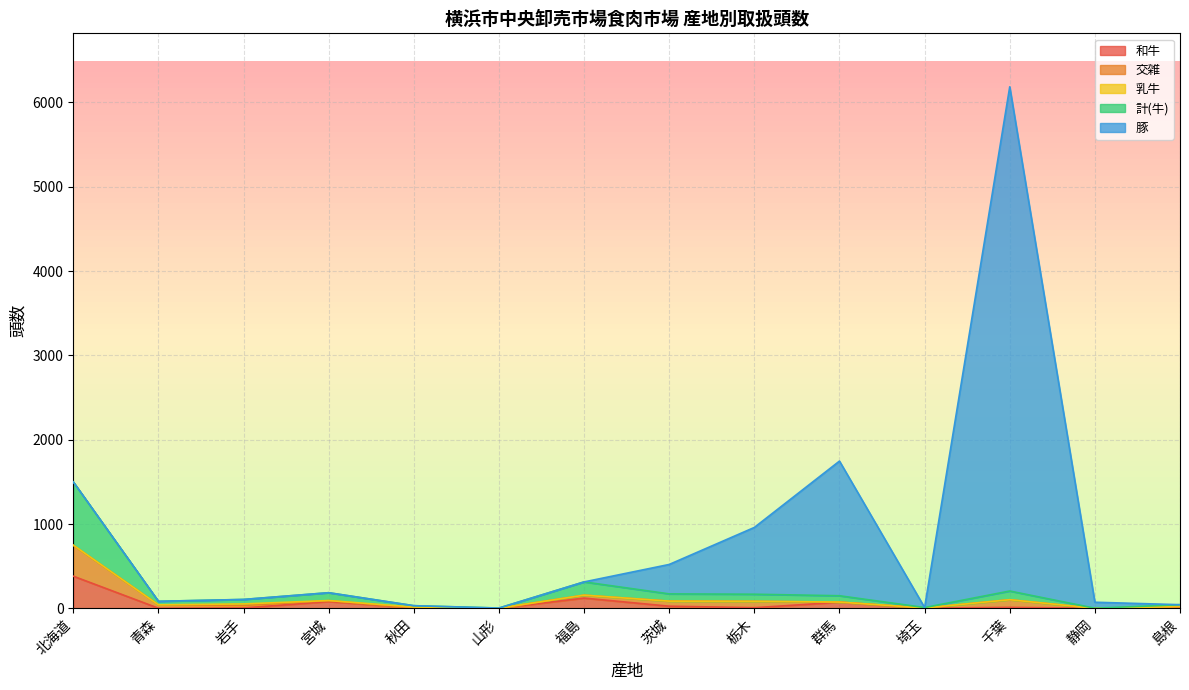

In 計(牛), how many points are higher than both neighbors (excluding endpoints)?

3